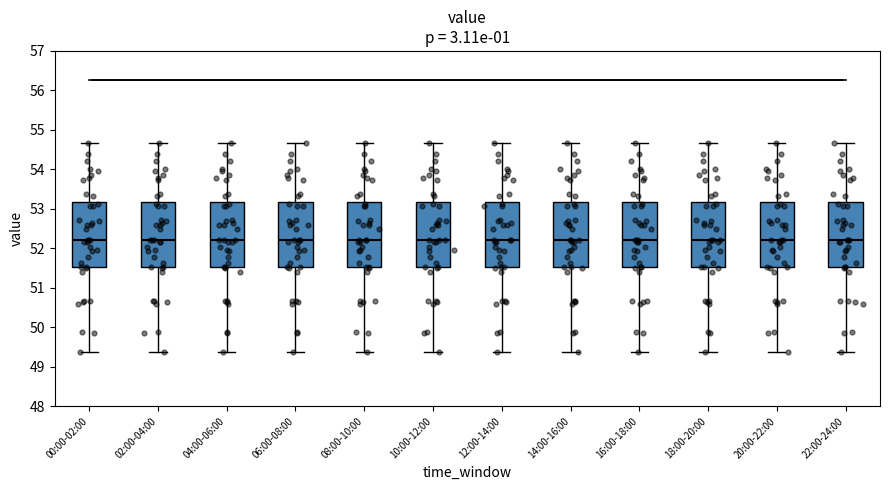

Where does the upper whisker of the box for 16:00-18:00 end on the y-axis? The values are not printed on the chart, so give them approximately, as read against the axis.

54.7